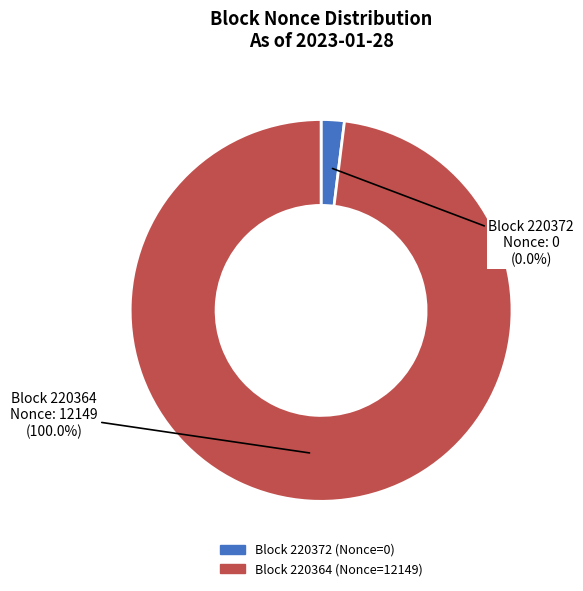

How many slices are in this pie chart?

2